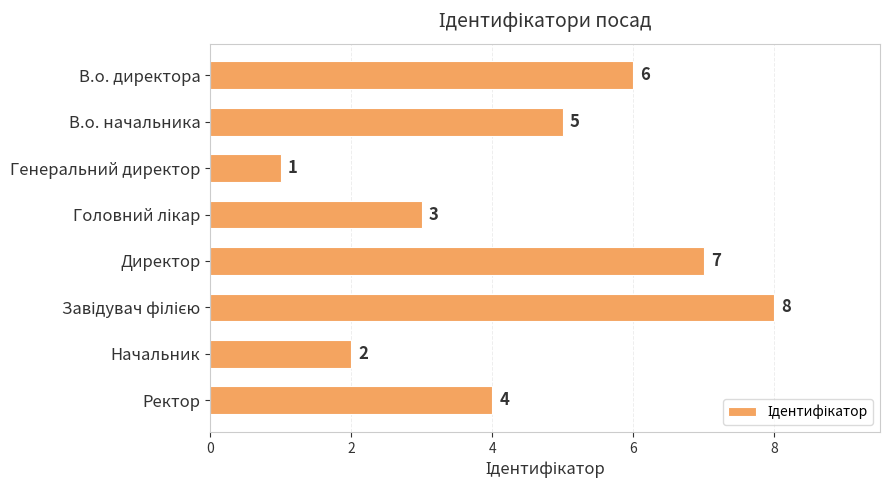

What is the value of the 6th bar from the top?

8